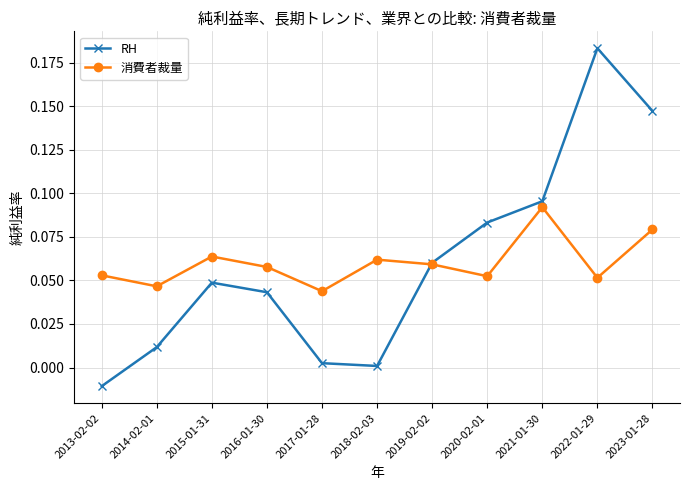

At 2018-02-03, list the series in order from largest to smallest.

消費者裁量, RH